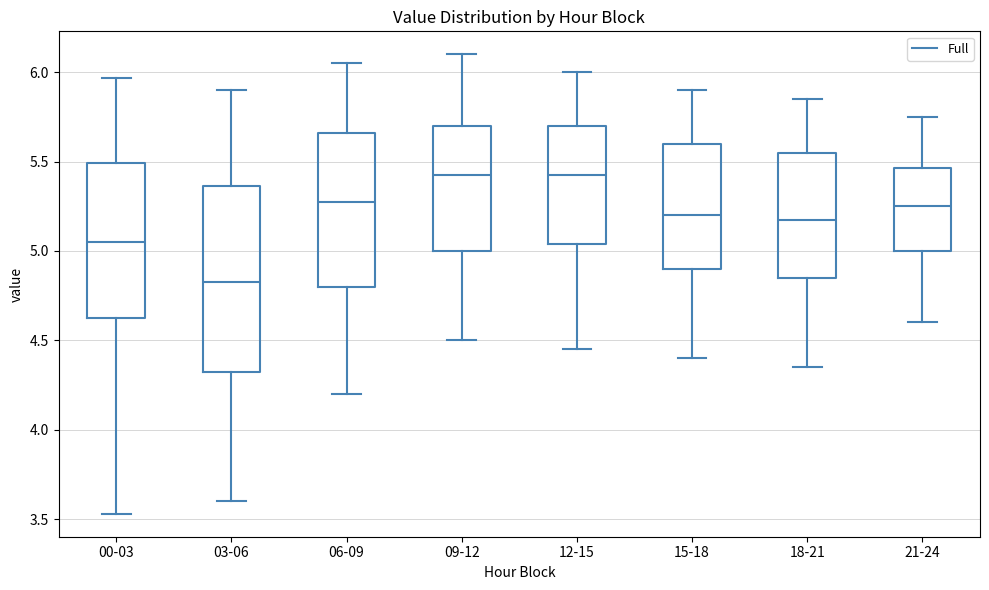

Reading left to right, transcribe this box plot: for each box, give where its median line is, the range the box spans, and where its two whiskers end, as read against the y-axis. The values are not printed on the chart, so give them approximately, as read against the axis.

00-03: median 5.05, box 4.60 to 5.50, whiskers 3.55 to 5.95
03-06: median 4.85, box 4.35 to 5.35, whiskers 3.60 to 5.90
06-09: median 5.30, box 4.80 to 5.65, whiskers 4.20 to 6.05
09-12: median 5.45, box 5.00 to 5.70, whiskers 4.50 to 6.10
12-15: median 5.45, box 5.05 to 5.70, whiskers 4.45 to 6.00
15-18: median 5.20, box 4.90 to 5.60, whiskers 4.40 to 5.90
18-21: median 5.20, box 4.85 to 5.55, whiskers 4.35 to 5.85
21-24: median 5.25, box 5.00 to 5.45, whiskers 4.60 to 5.75